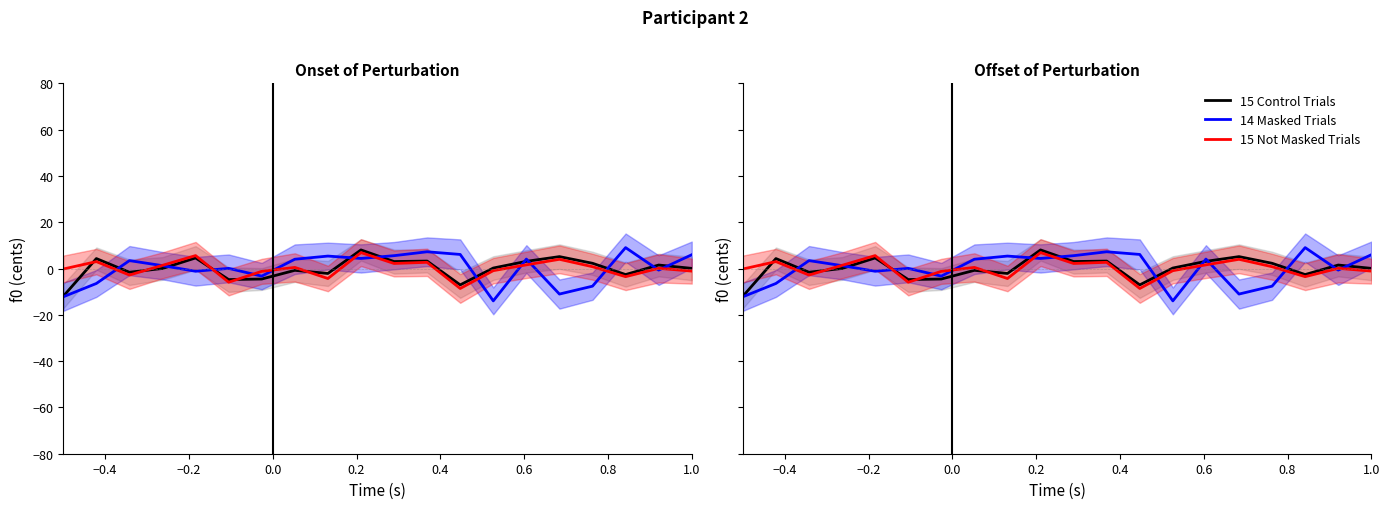

How many lines are shown in the chart?

3